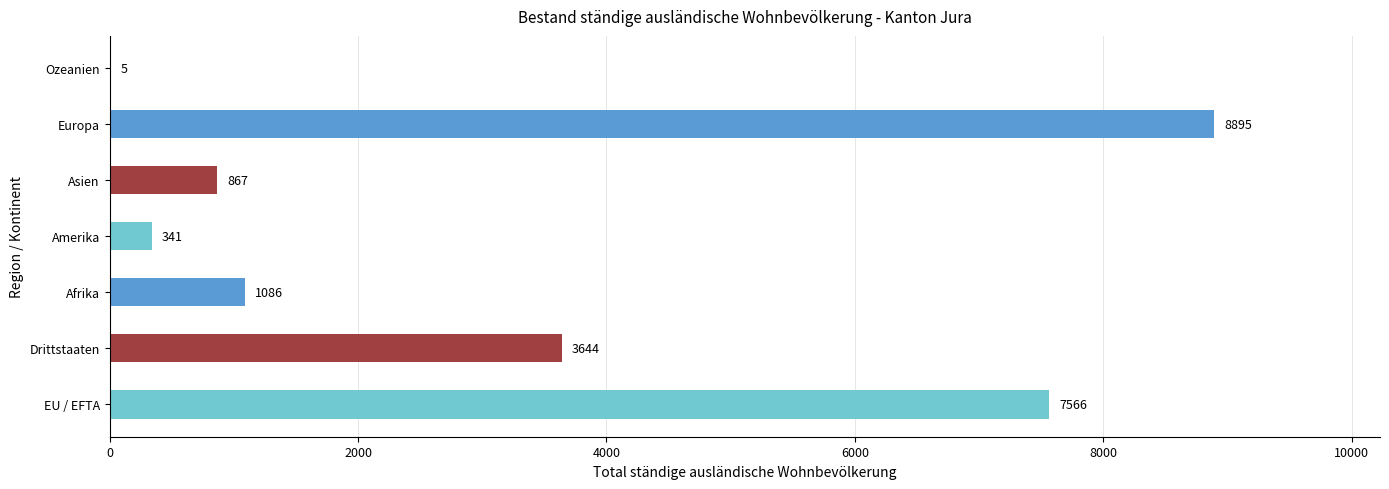

What is the change in value from Drittstaaten to Asien?

-2777